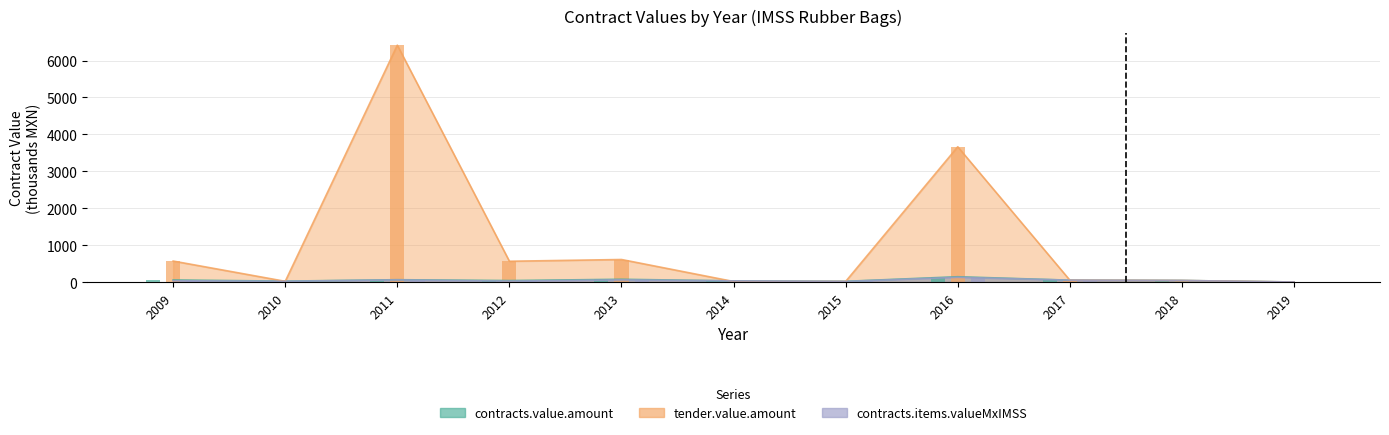

What is the sum of all tender.value.amount values?

11960.5